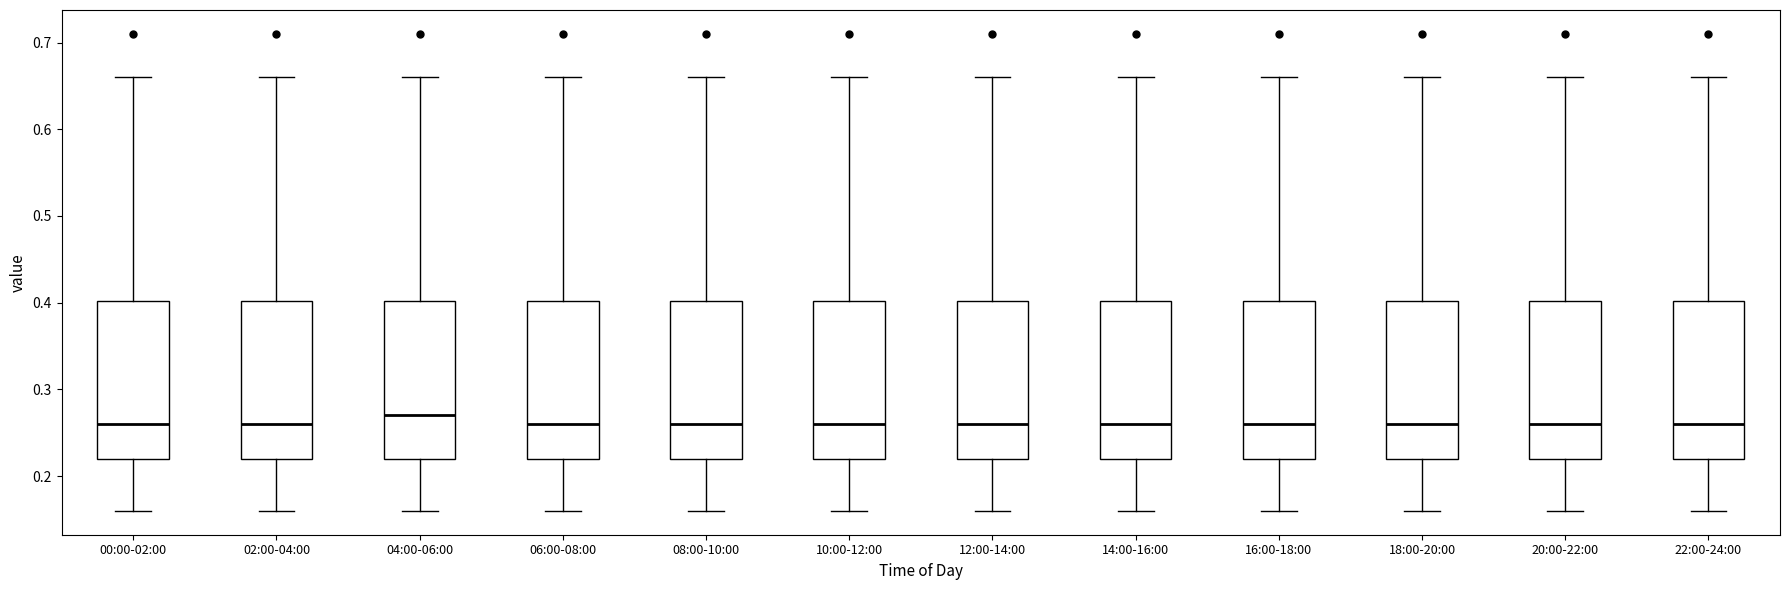

Where does the lower whisker of the box for 18:00-20:00 end on the y-axis? The values are not printed on the chart, so give them approximately, as read against the axis.

0.16